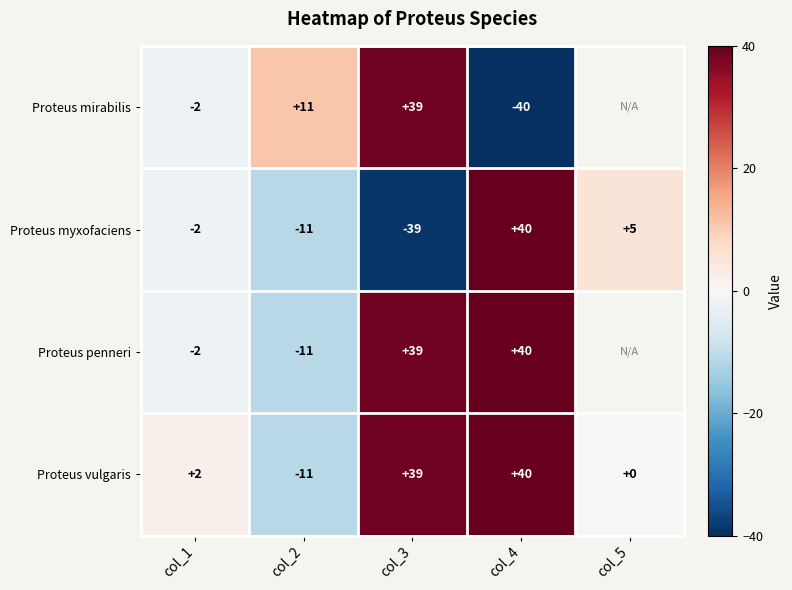

True or false: Proteus vulgaris has a value of -7 at col_2.

False